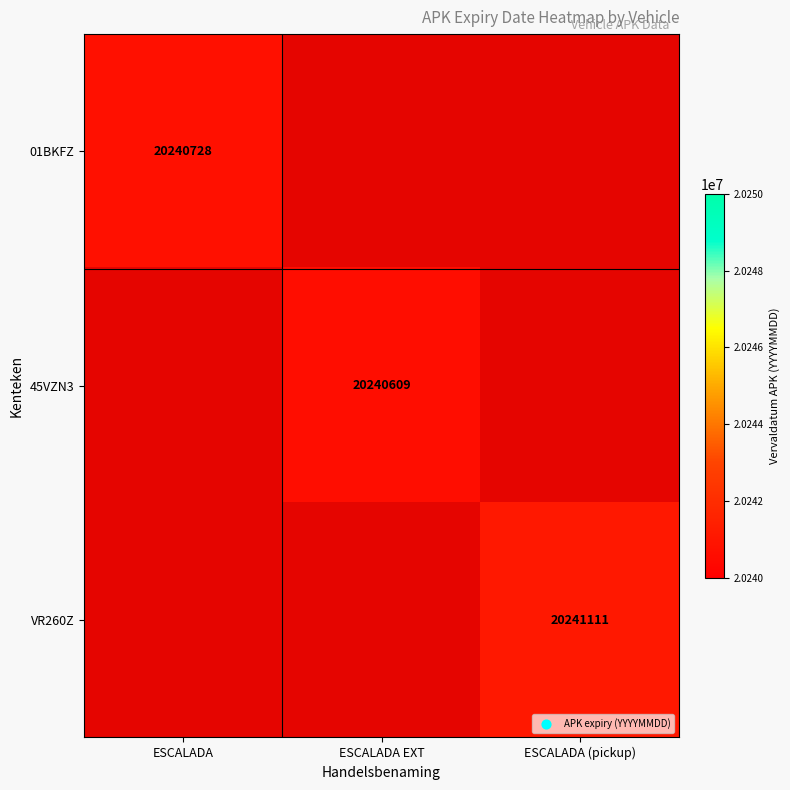

Which category has the lowest value in the VR260Z series?

ESCALADA